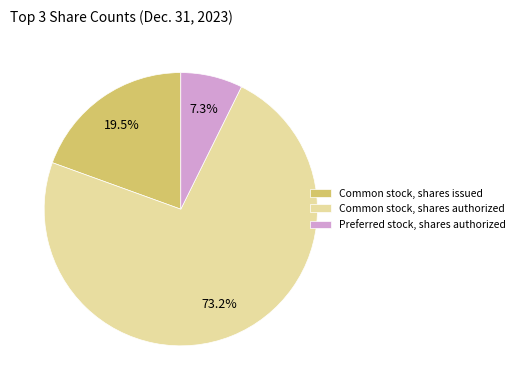

Does any single category account for the majority?

Yes